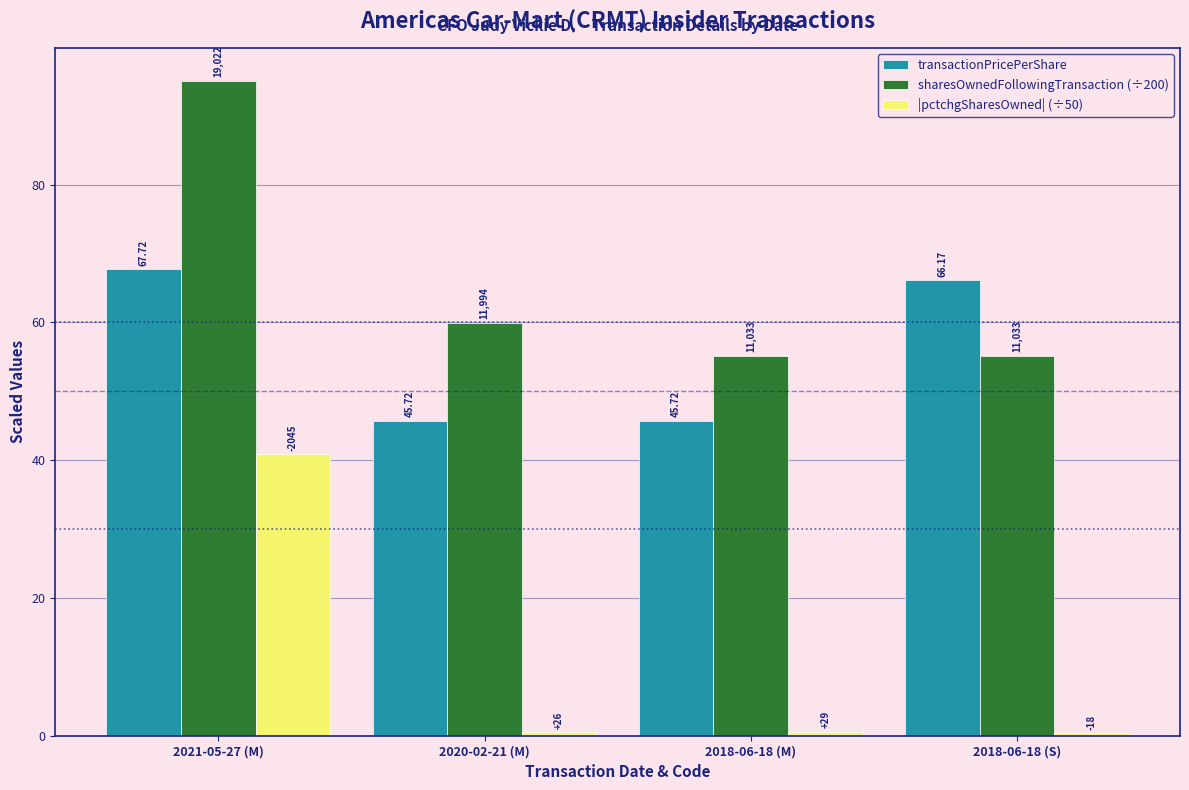

The value of sharesOwnedFollowingTransaction (÷200) at 2021-05-27 (M) is 154.2. True or false?

False